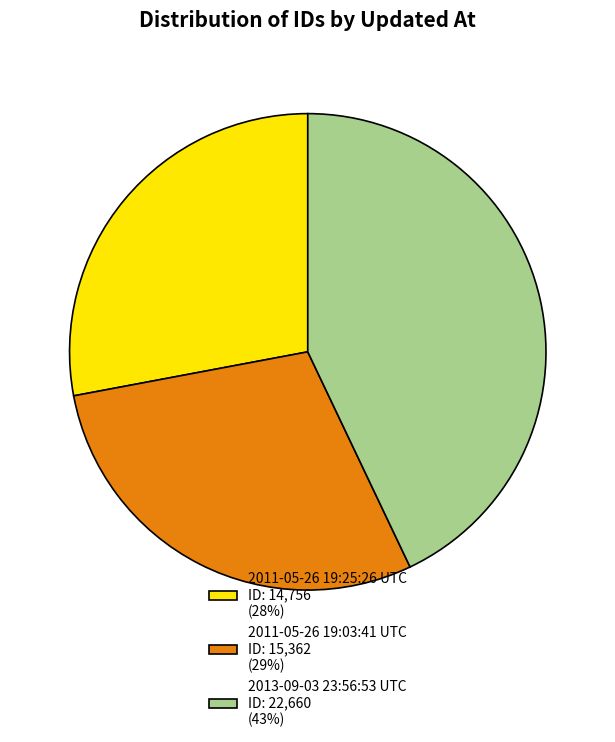

Between 2011-05-26 19:25:26 UTC ID: 14,756 (28%) and 2011-05-26 19:03:41 UTC ID: 15,362 (29%), which is larger?

2011-05-26 19:03:41 UTC ID: 15,362 (29%)